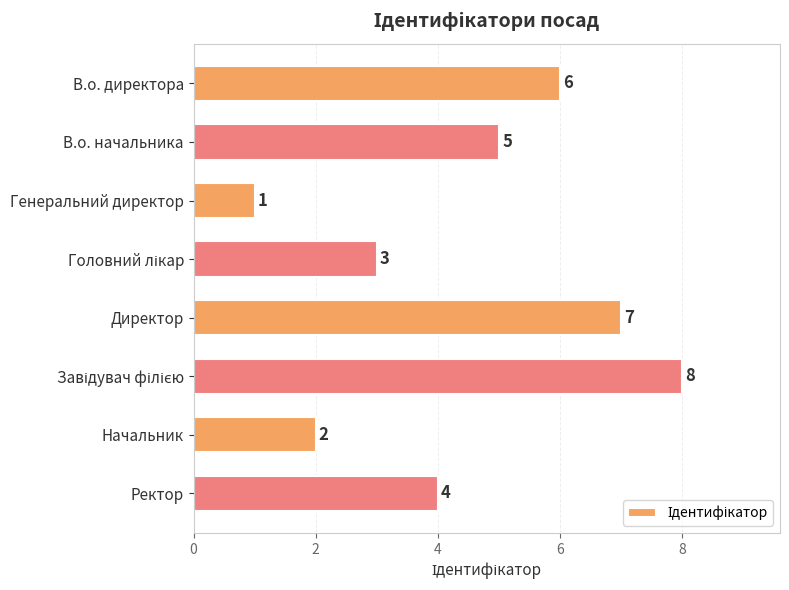

What is the greatest value displayed?

8